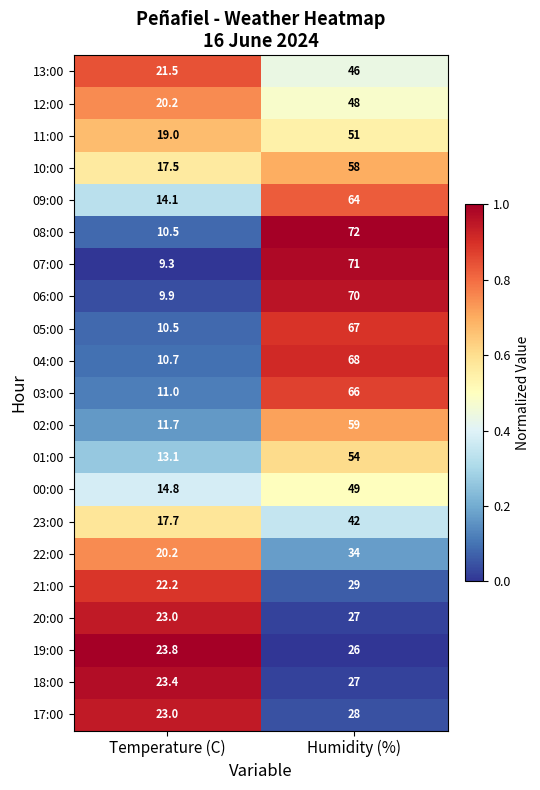

What is the total value across all series at Temperature (C)?

347.1